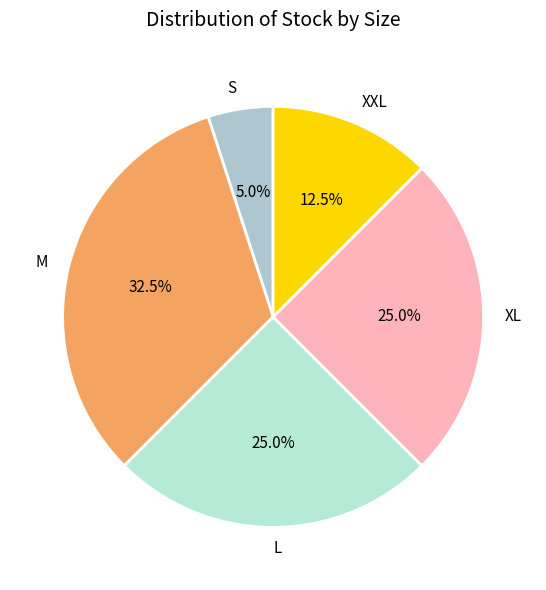

Is the sum of XL and XXL greater than half?

No